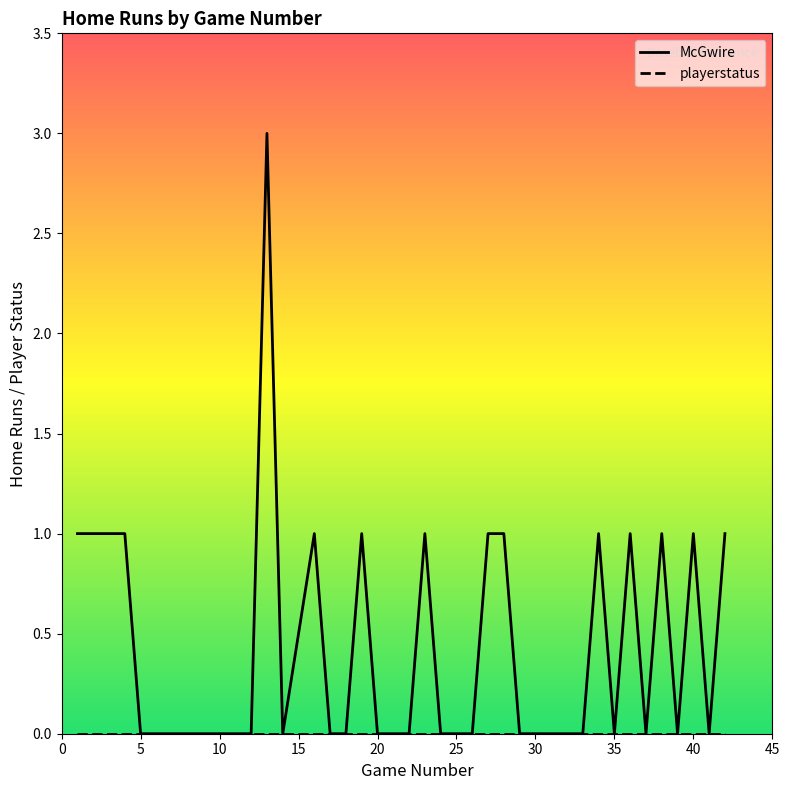

Which series has the largest total across all categories?

McGwire